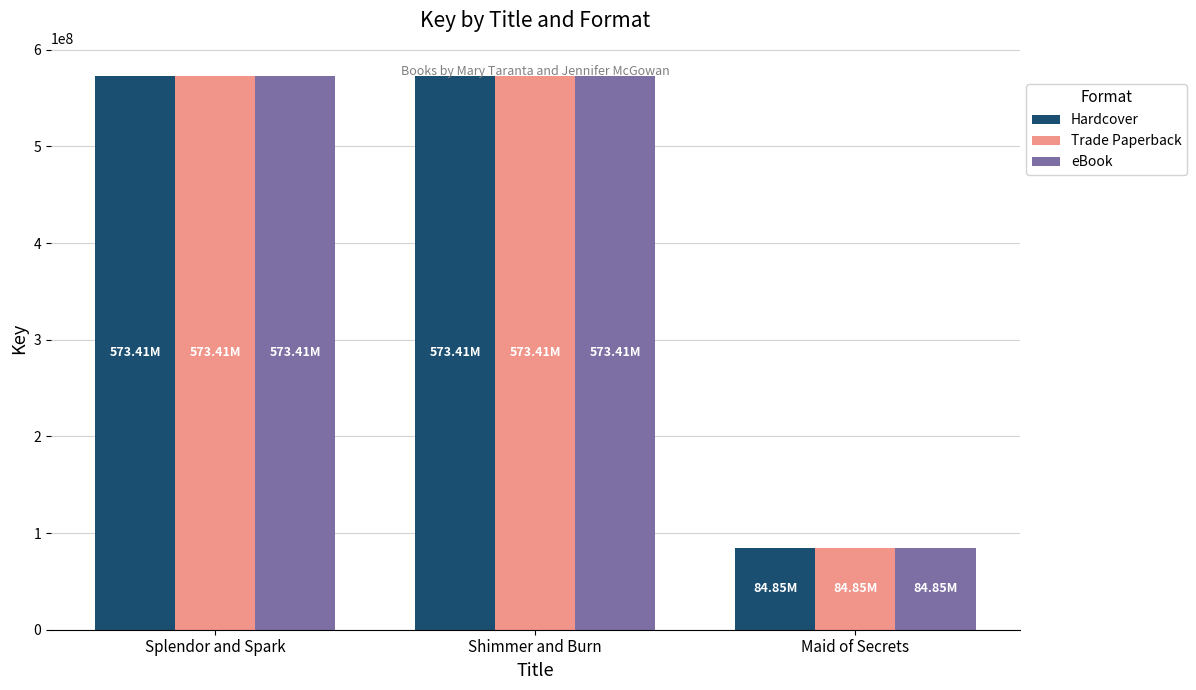

What are all the series names shown in the legend?

Hardcover, Trade Paperback, eBook